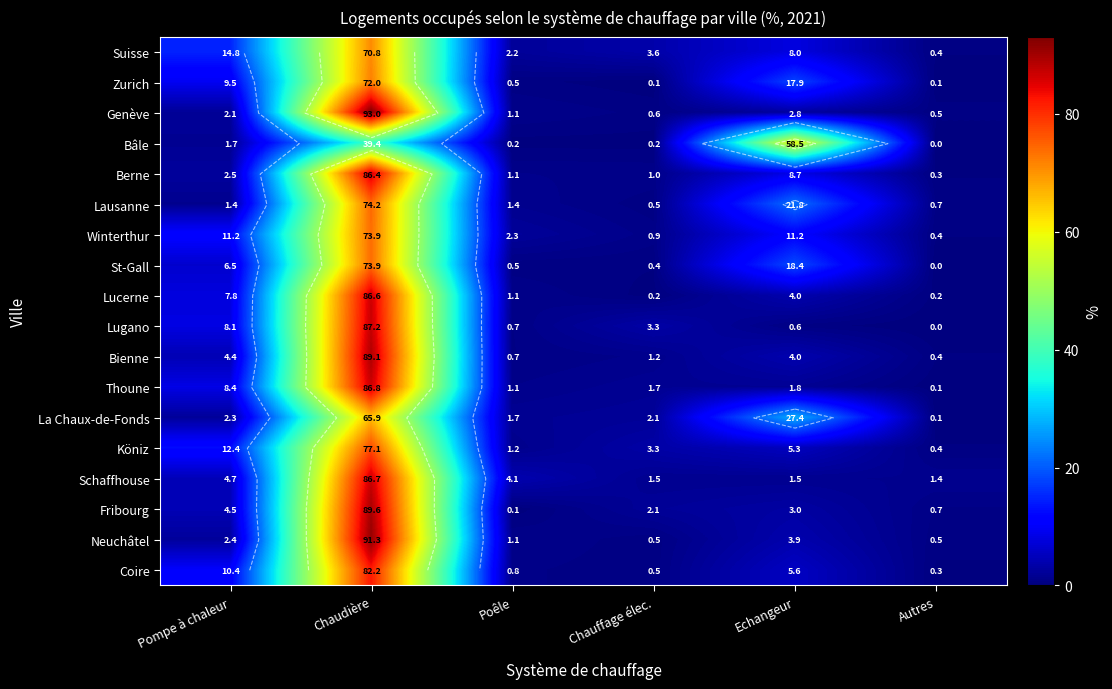

At which category is the sum across all series the highest?

Chaudière